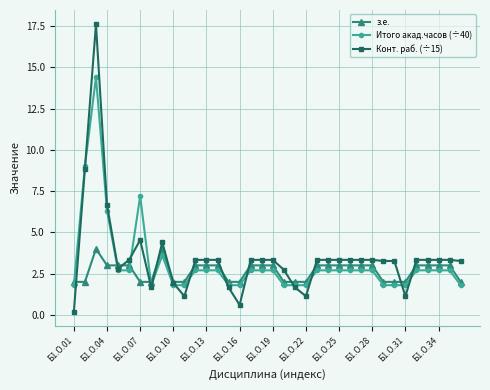

True or false: Итого акад.часов (÷40) has more than 0 points higher than both neighbors.

True